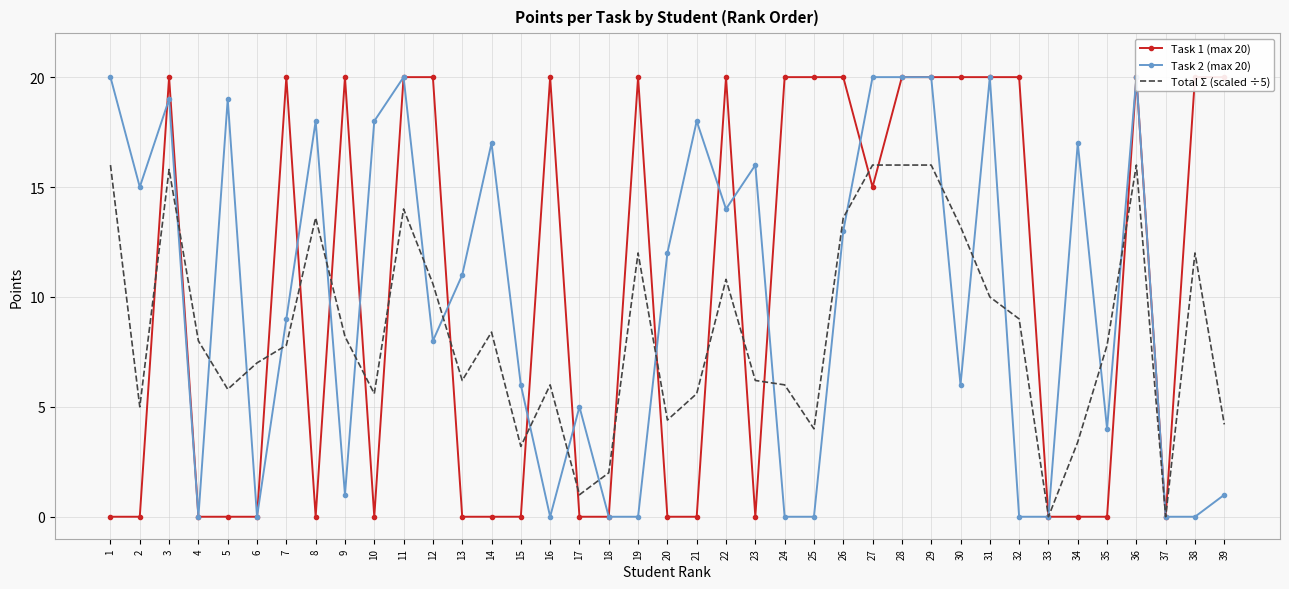

How many distinct data groups are displayed?

3